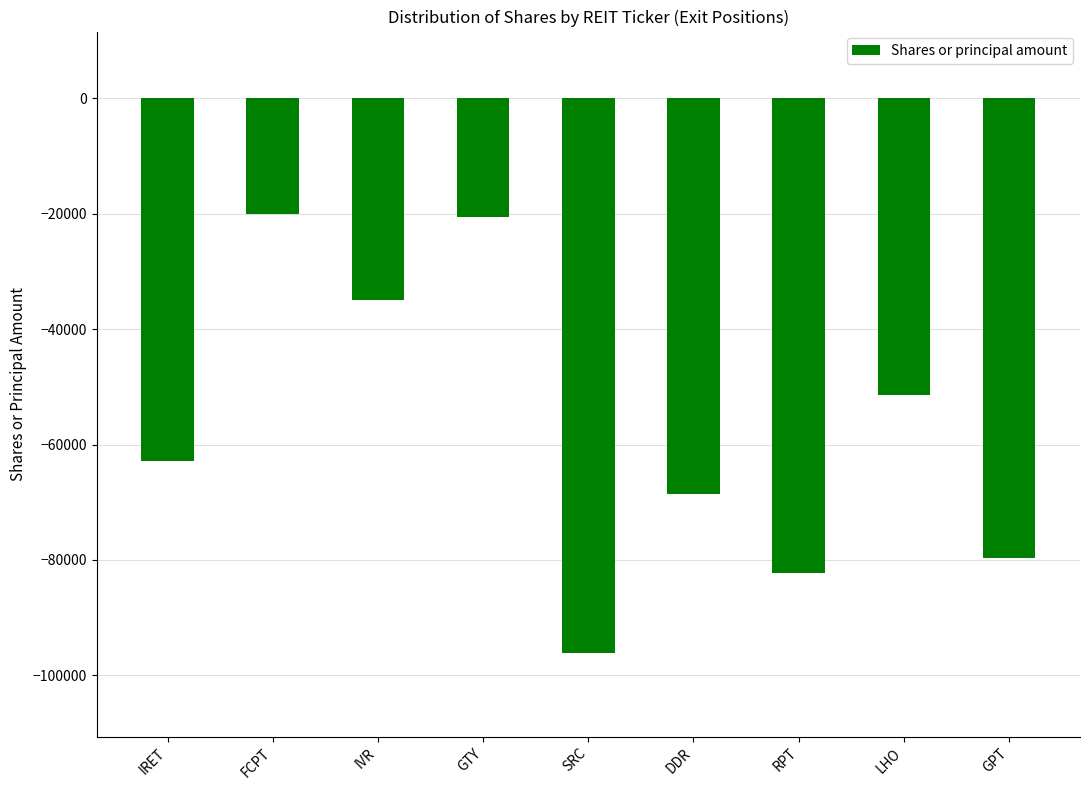

The value at DDR is -40544. True or false?

False